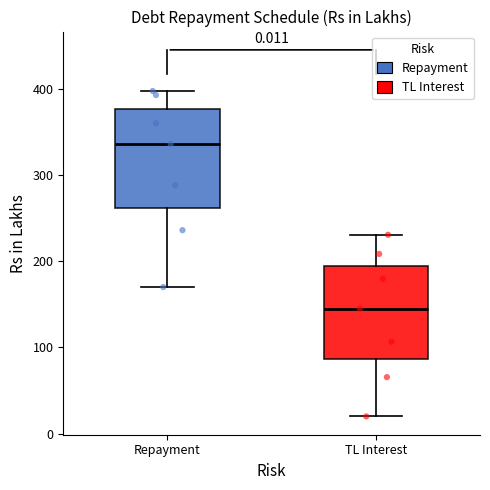

Where does the median line of the box for Repayment sit on the y-axis? The values are not printed on the chart, so give them approximately, as read against the axis.

340